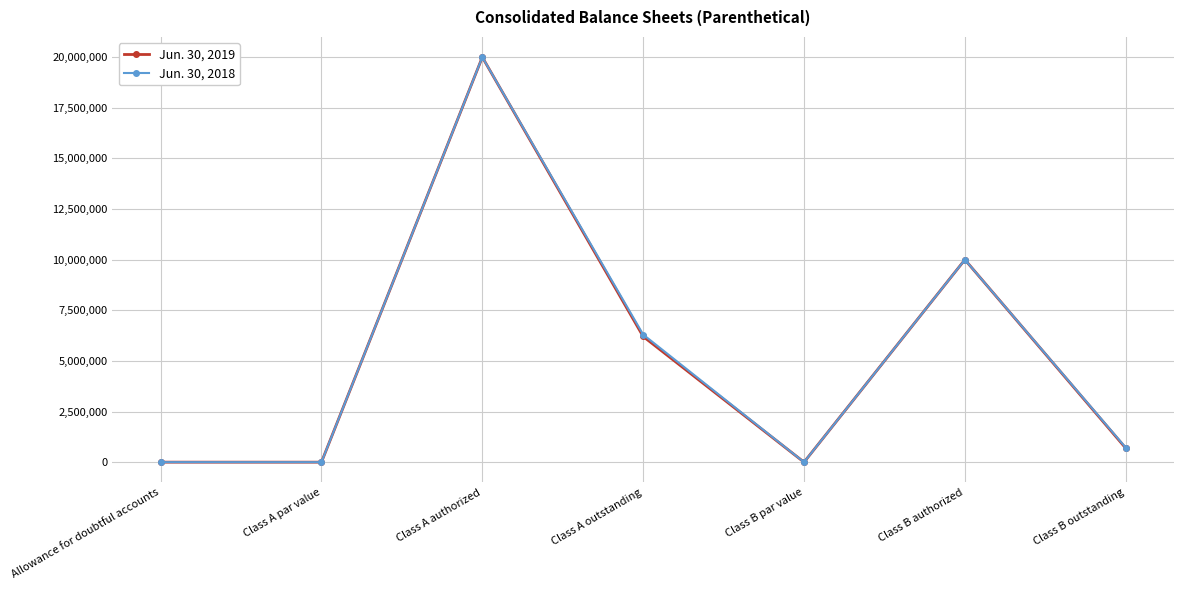

At which label does Jun. 30, 2019 first exceed 689577?

Class A authorized